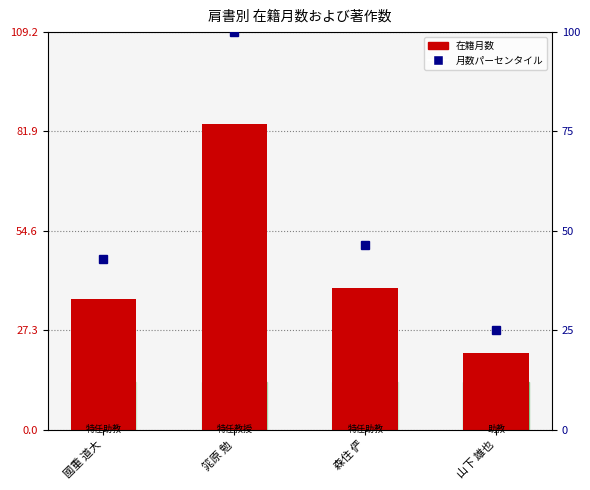

Which category has the lowest value across all series?

山下 雄也